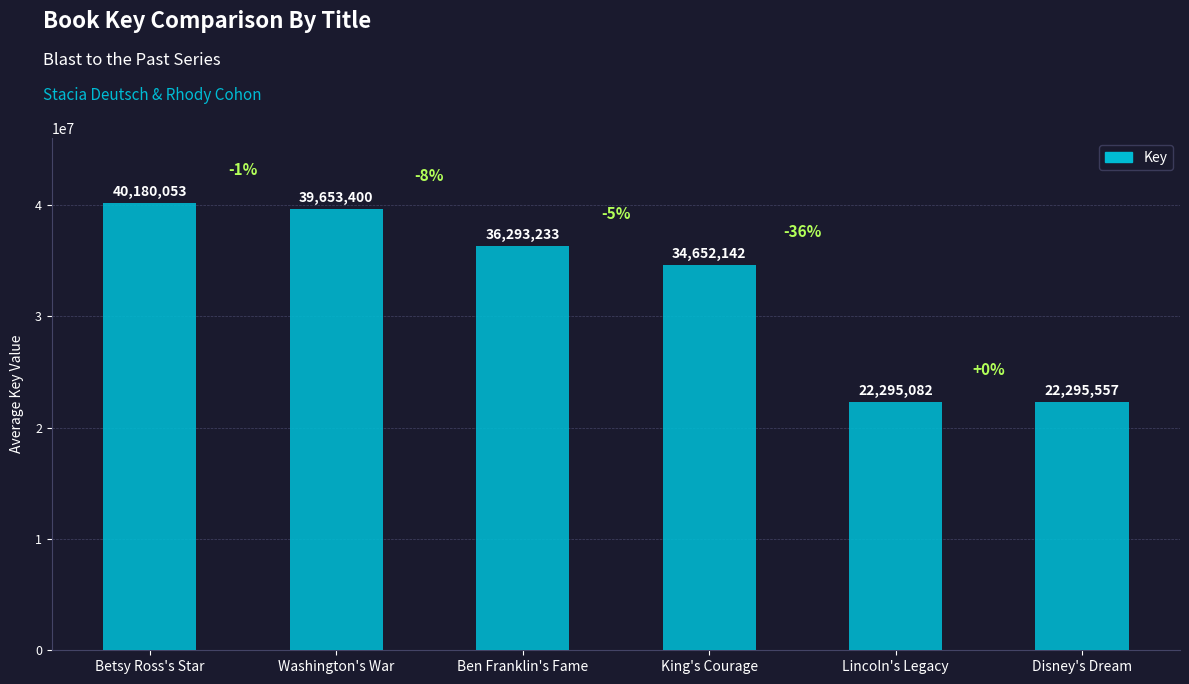

The value at King's Courage is 45537191. True or false?

False